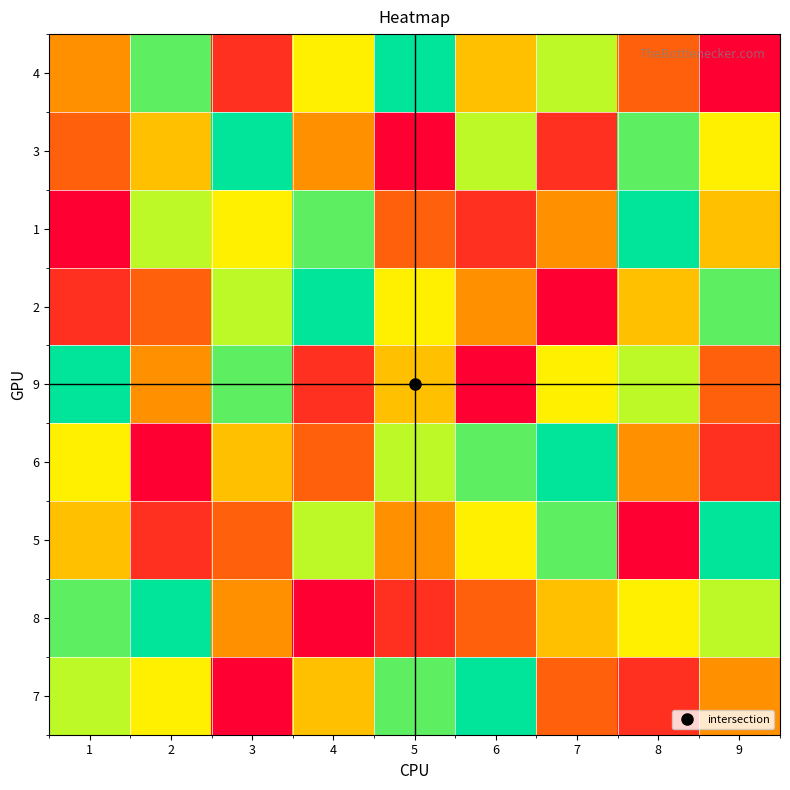

How many series are shown in this chart?

9